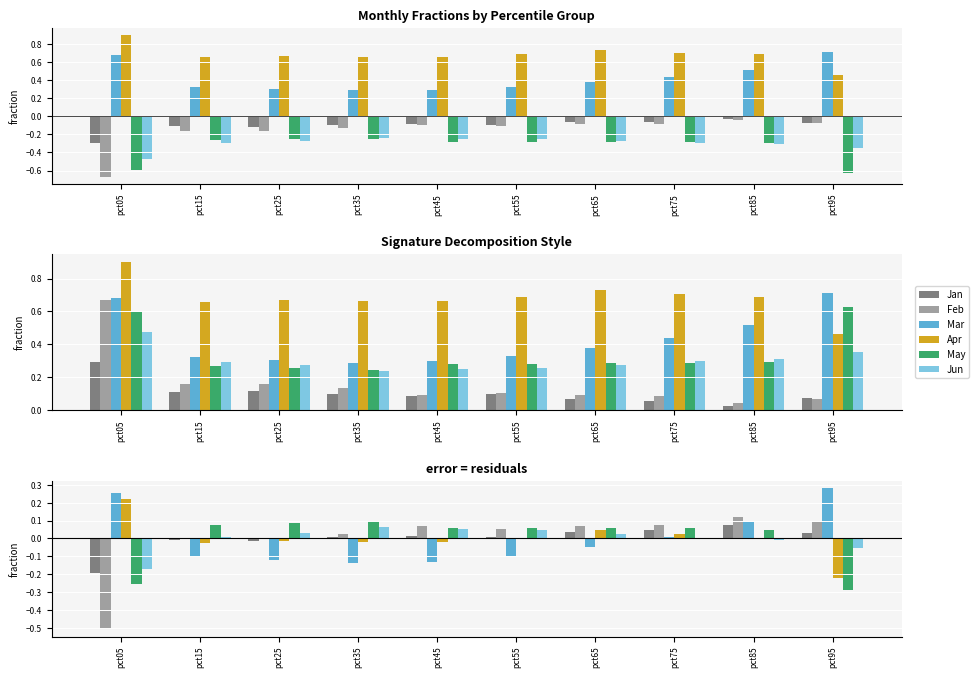

Where is May nearest to the value 0?

pct85